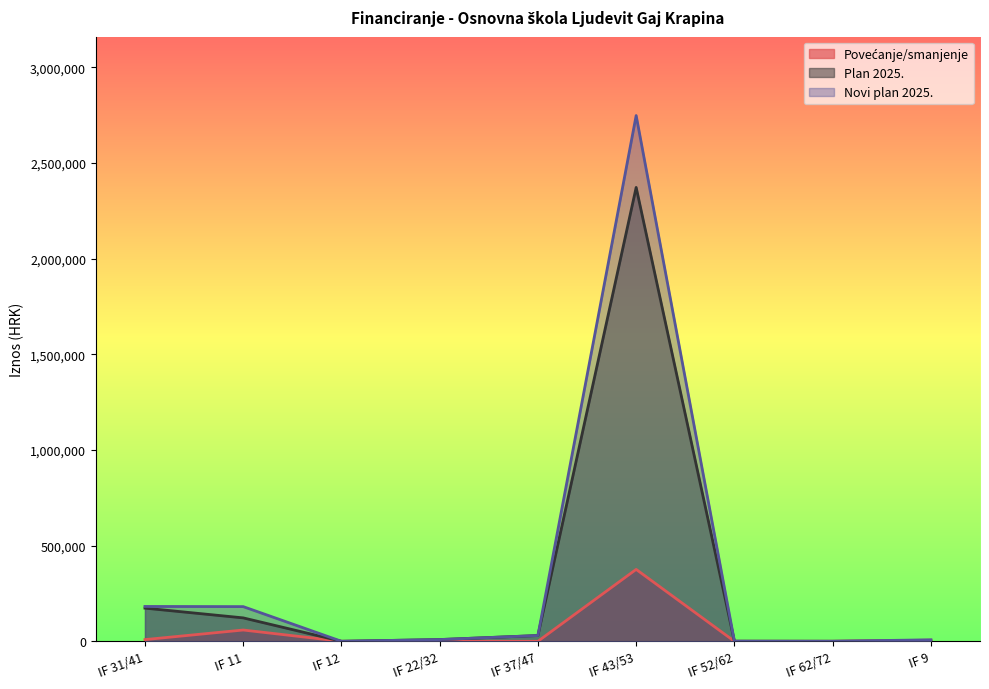

How many data points in Povećanje/smanjenje are above 0?

4